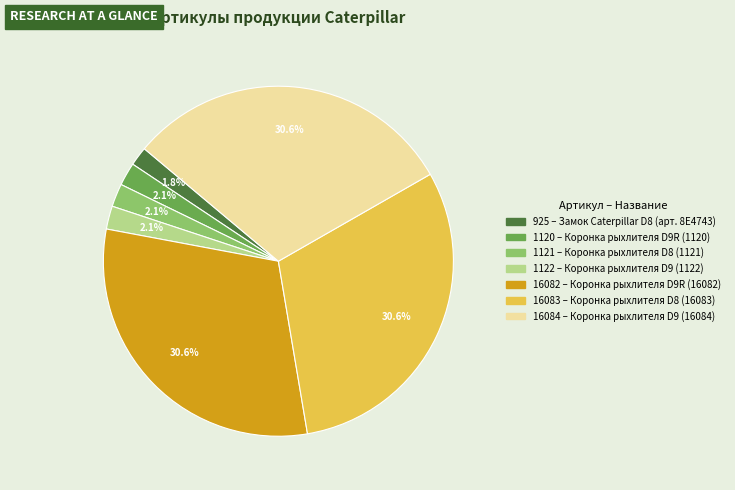

True or false: 925 accounts for 2% of the total.

True